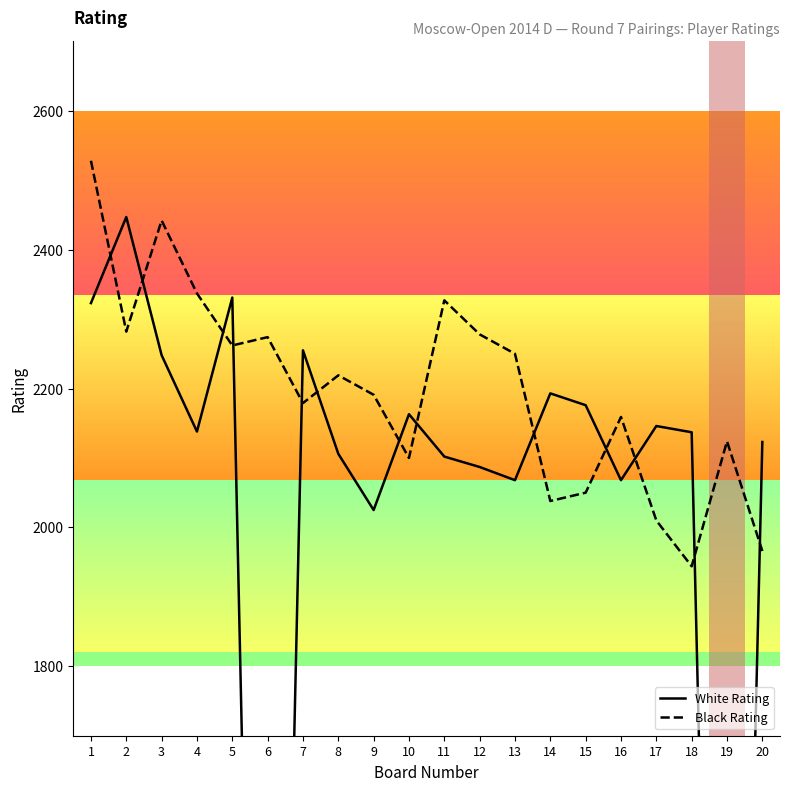

Which has a higher value, 8 or 15?

15